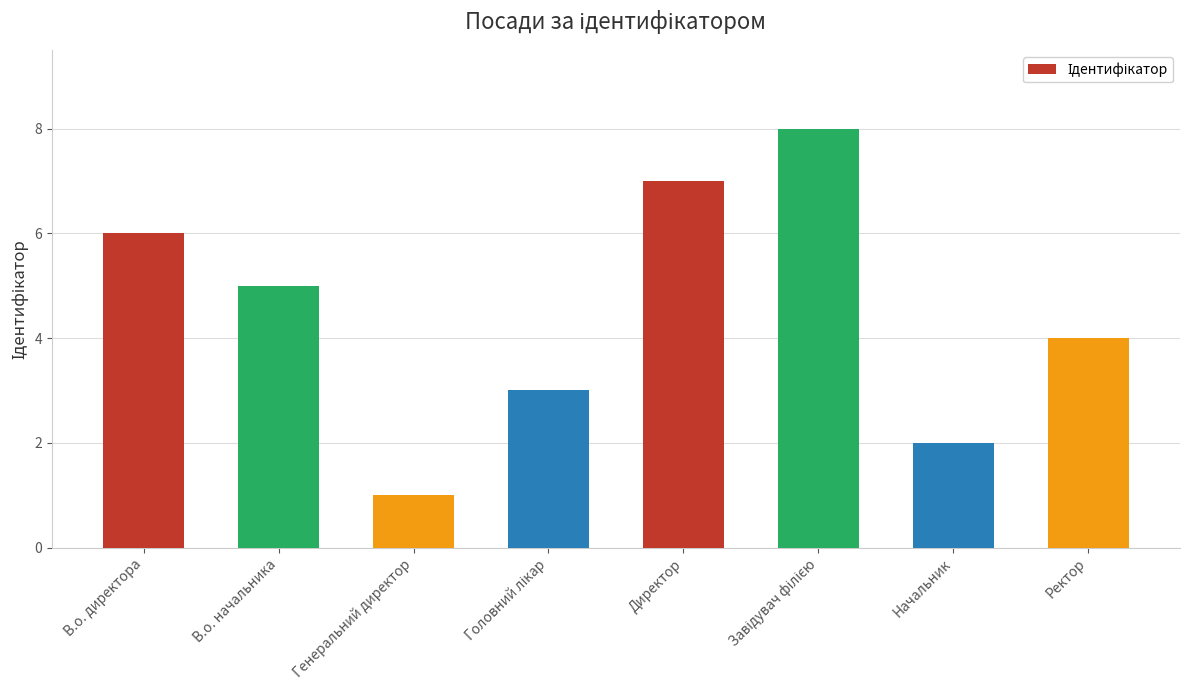

What is the ratio of the value at Директор to the value at Генеральний директор?

7.0